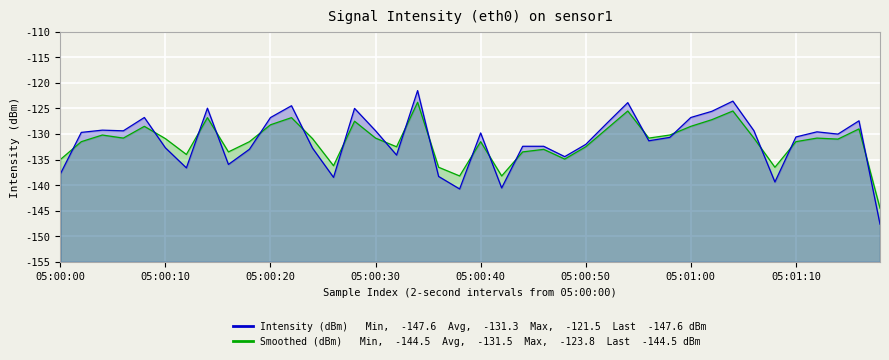

At which category does the chart reach its peak across all series?

17